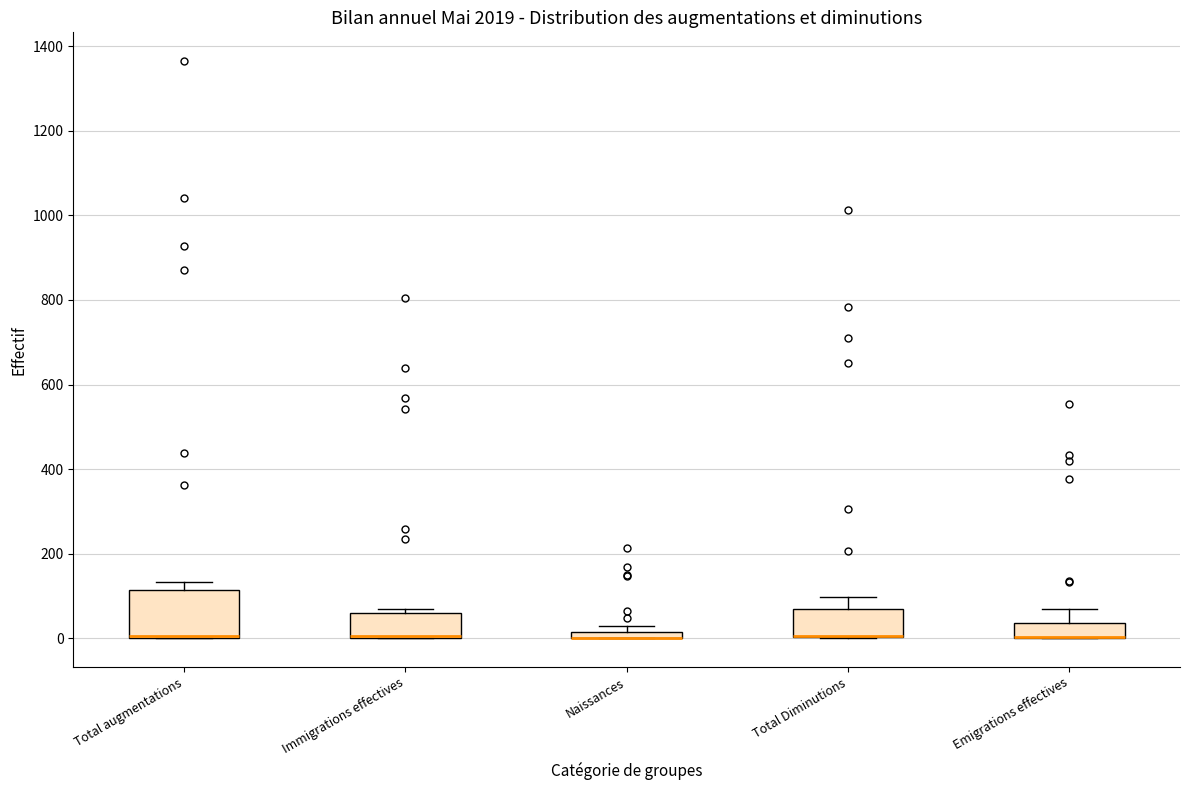

Comparing the boxes themselves (not the whiskers), which one is the tallest?

Total augmentations